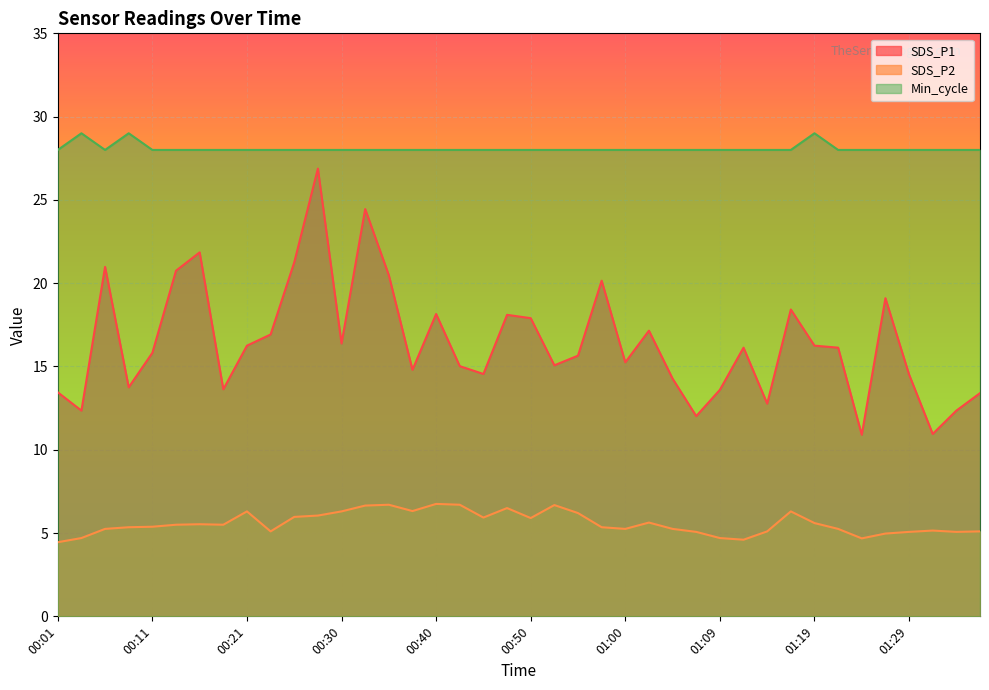

What position from the left is 00:52?

22